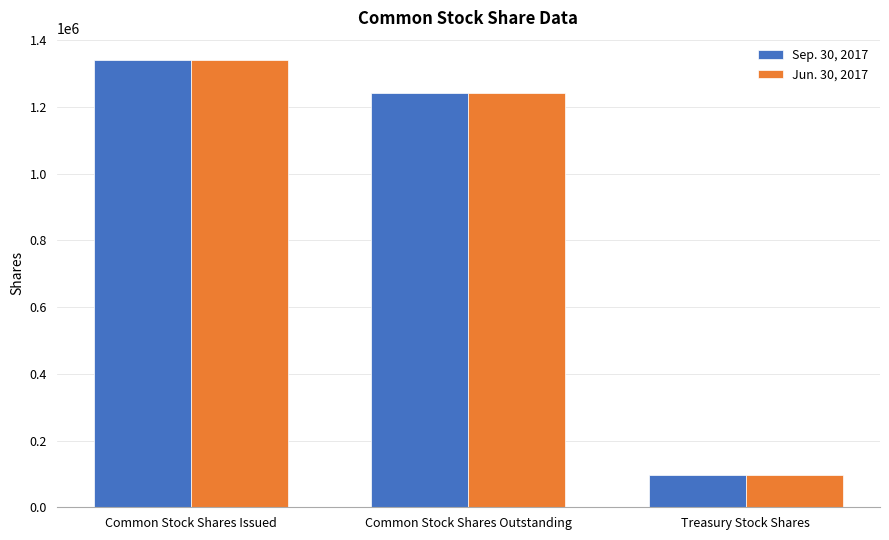

What is the approximate value of Sep. 30, 2017 at Common Stock Shares Issued, to the nearest 100?

1339600